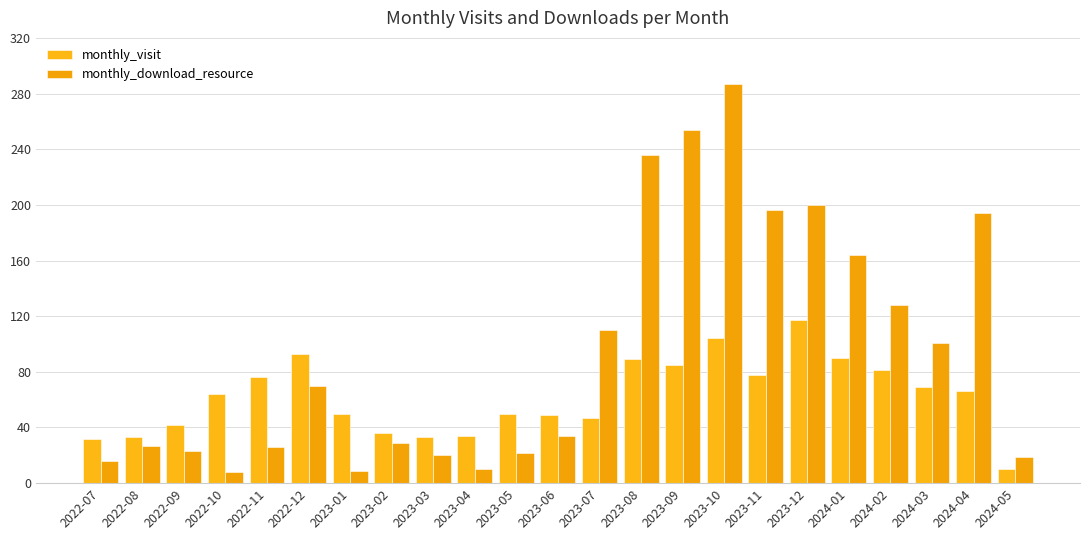

List the series in order of their overall mean, lowest first.

monthly_visit, monthly_download_resource